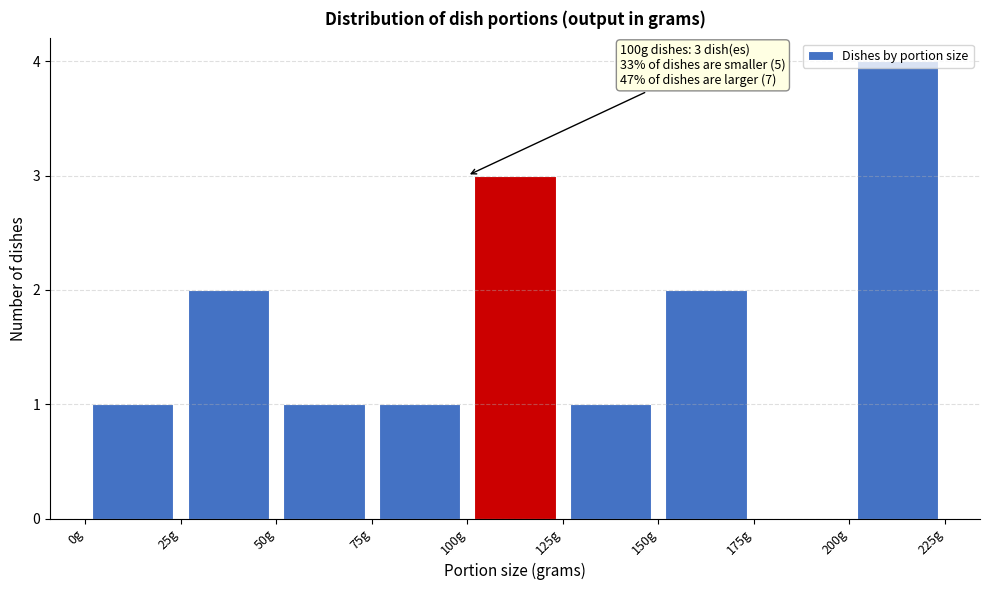

Over which range of the x-axis is the bar tallest?

200 to 225